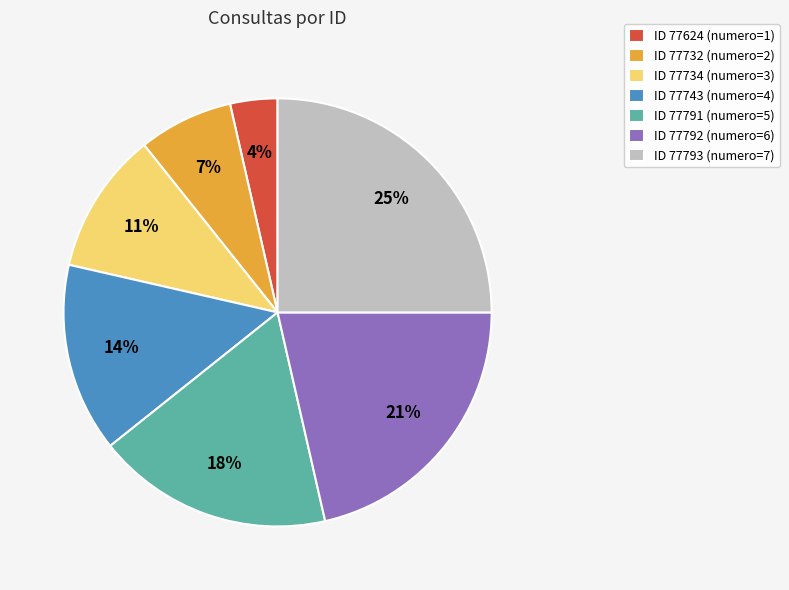

Does ID 77743 (numero=4) represent more than half of the total?

No